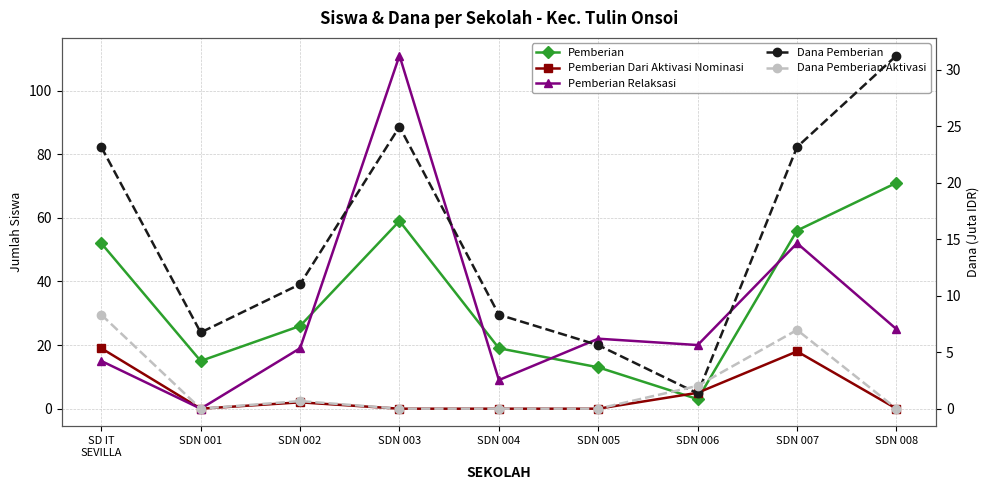

Does the chart have visible grid lines?

Yes